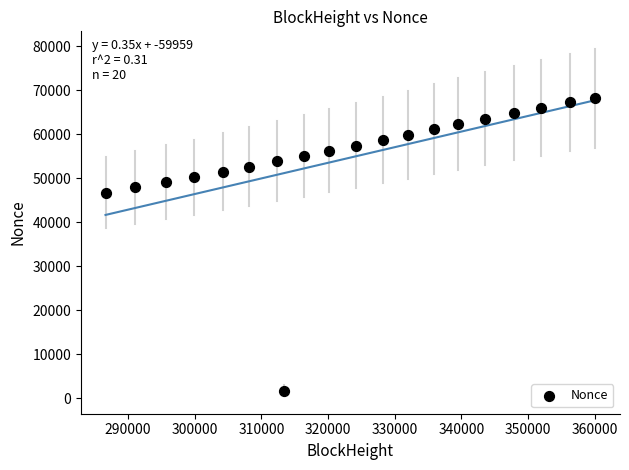

What is the range of X values (max minus min)?

73432